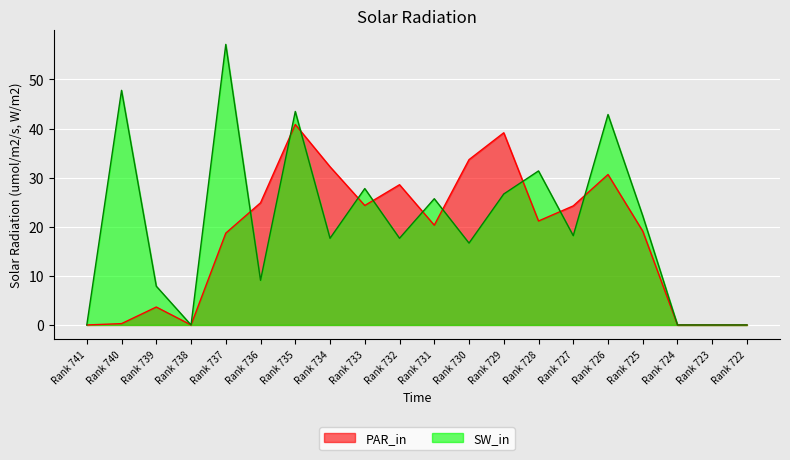

True or false: SW_in has a value of -19.9 at Rank 723.

False